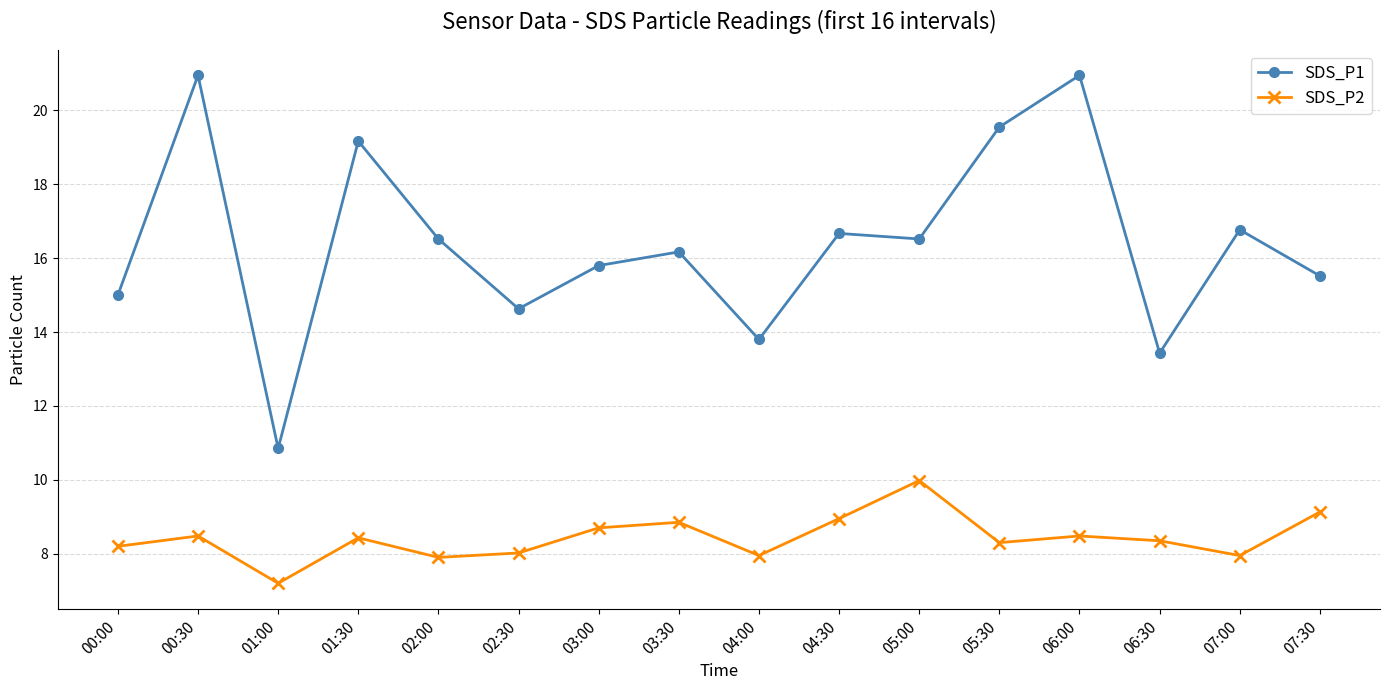

True or false: SDS_P1 has a value of 15.5 at 07:30.

True